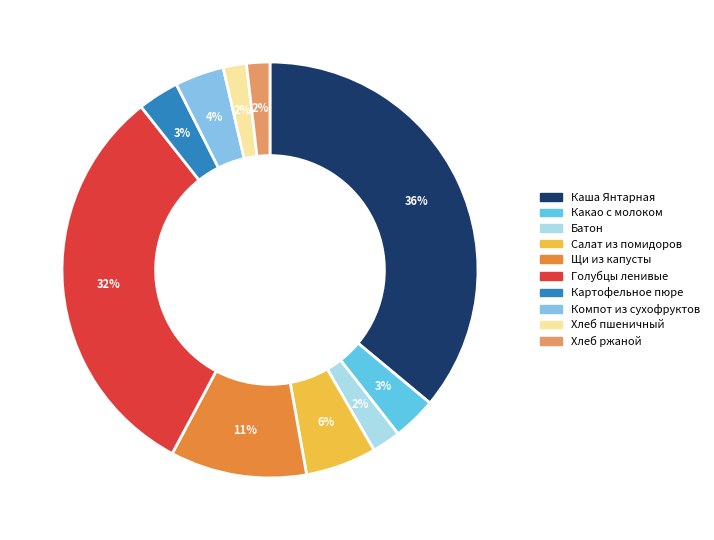

Does any single category account for the majority?

No